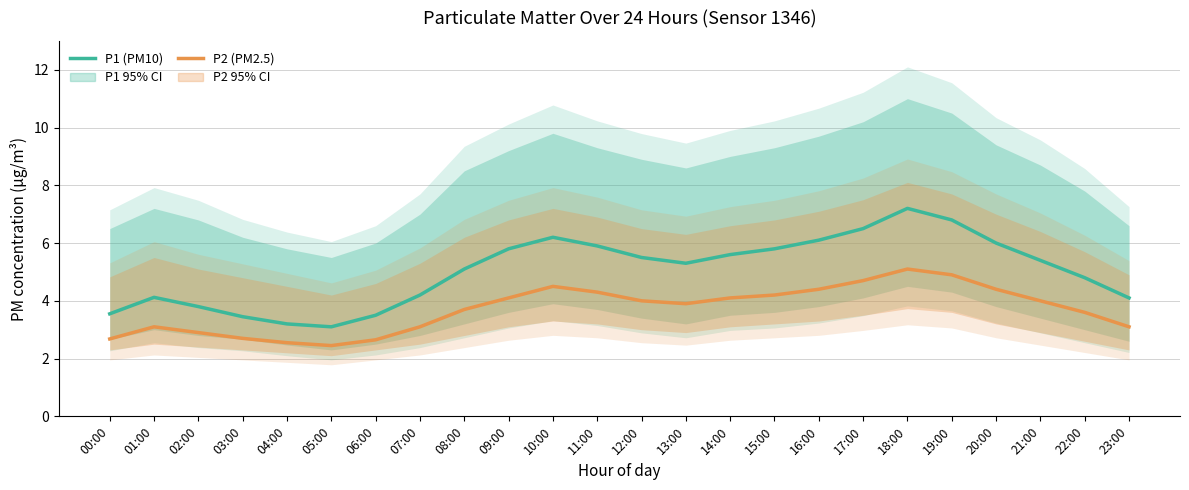

True or false: P2 (PM2.5) and P1 (PM10) intersect in this chart.

False